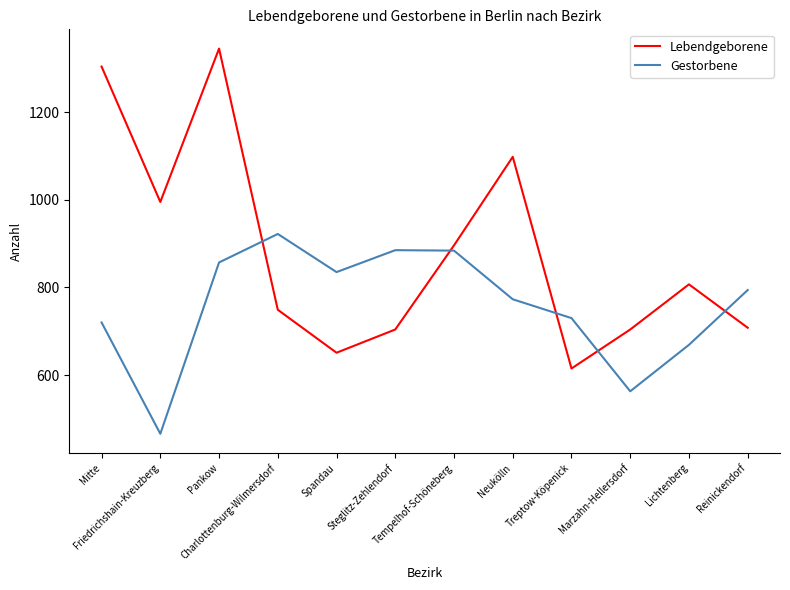

Which series has the largest total across all categories?

Lebendgeborene